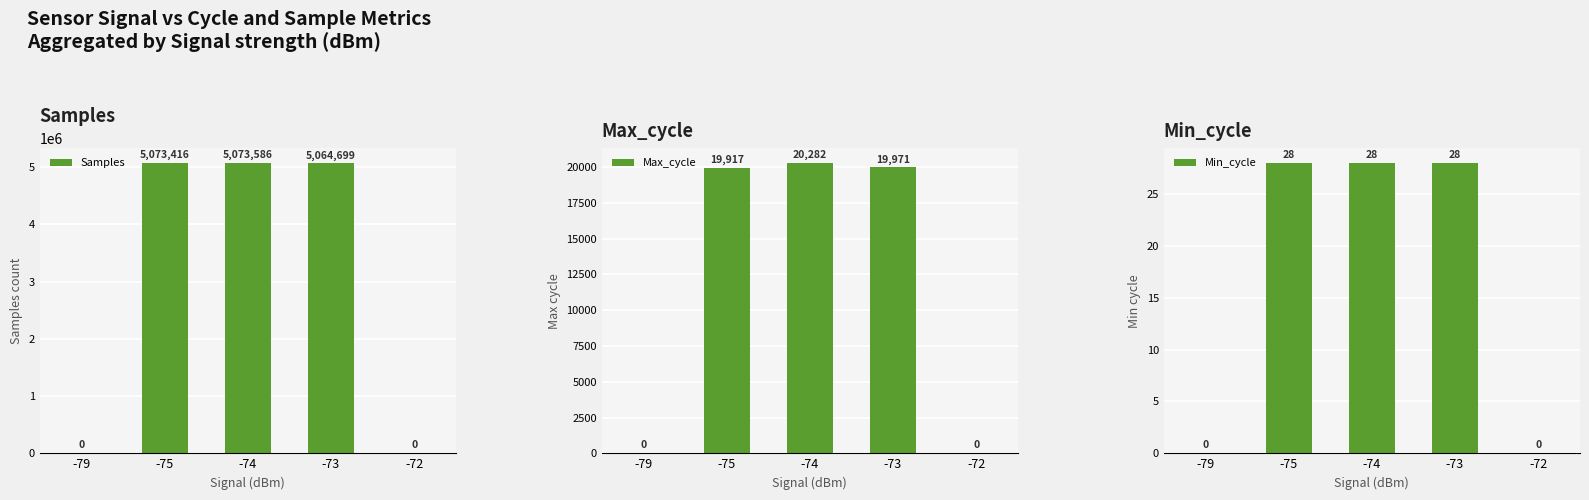

Reading right to left, extract all data points from this chart.

Samples: -72=0	-73=5064699	-74=5073586	-75=5073416	-79=0
Max_cycle: -72=0	-73=19971	-74=20282	-75=19917	-79=0
Min_cycle: -72=0	-73=28	-74=28	-75=28	-79=0